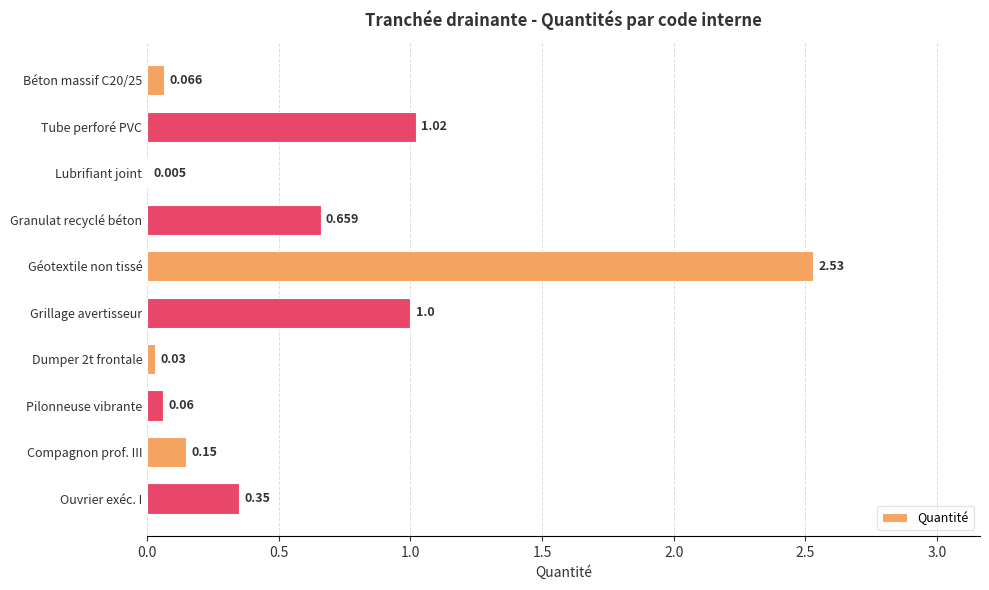

At which category does the chart reach its peak across all series?

Géotextile non tissé